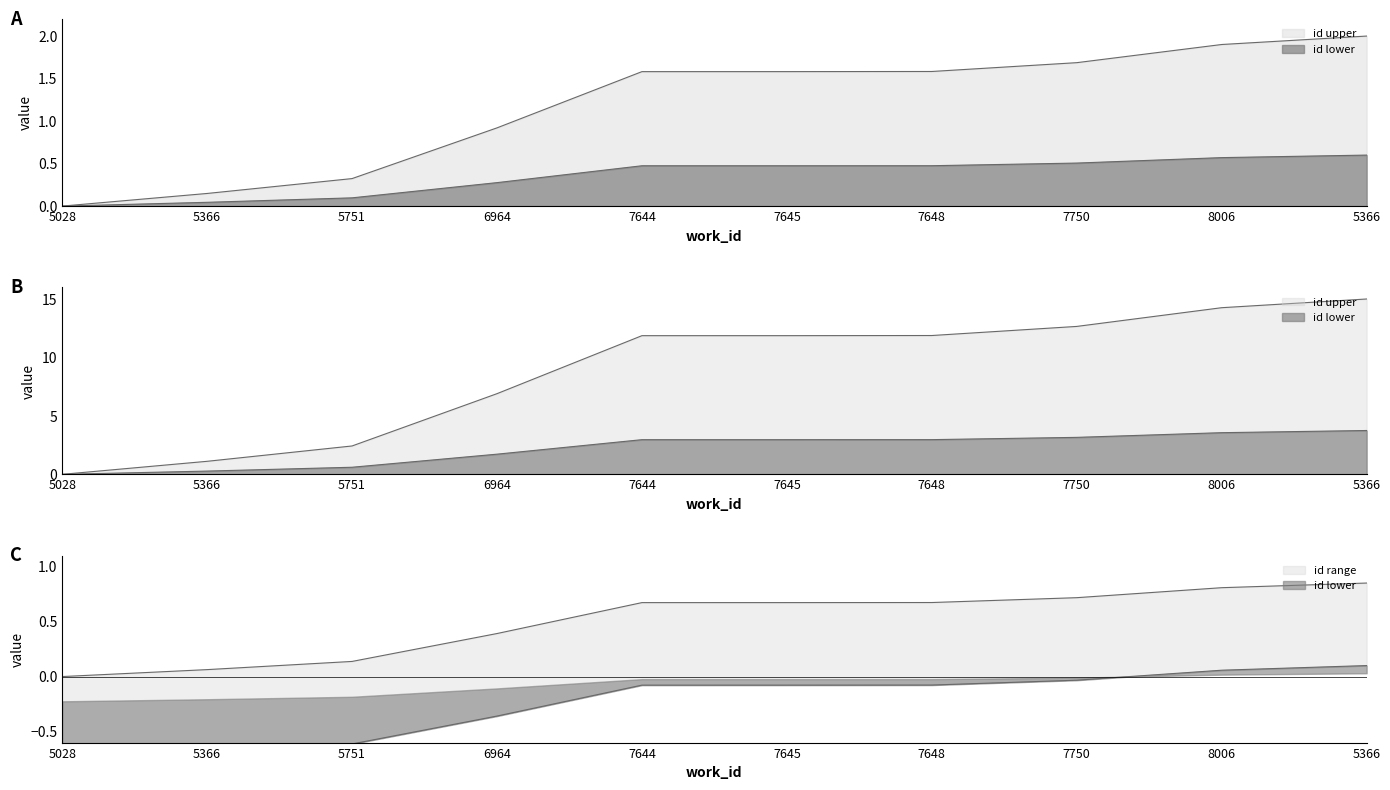

Reading left to right, extract all data points from this chart.

0.0	0.1	0.3	0.9	1.6	1.6	1.6	1.7	1.9	2.0